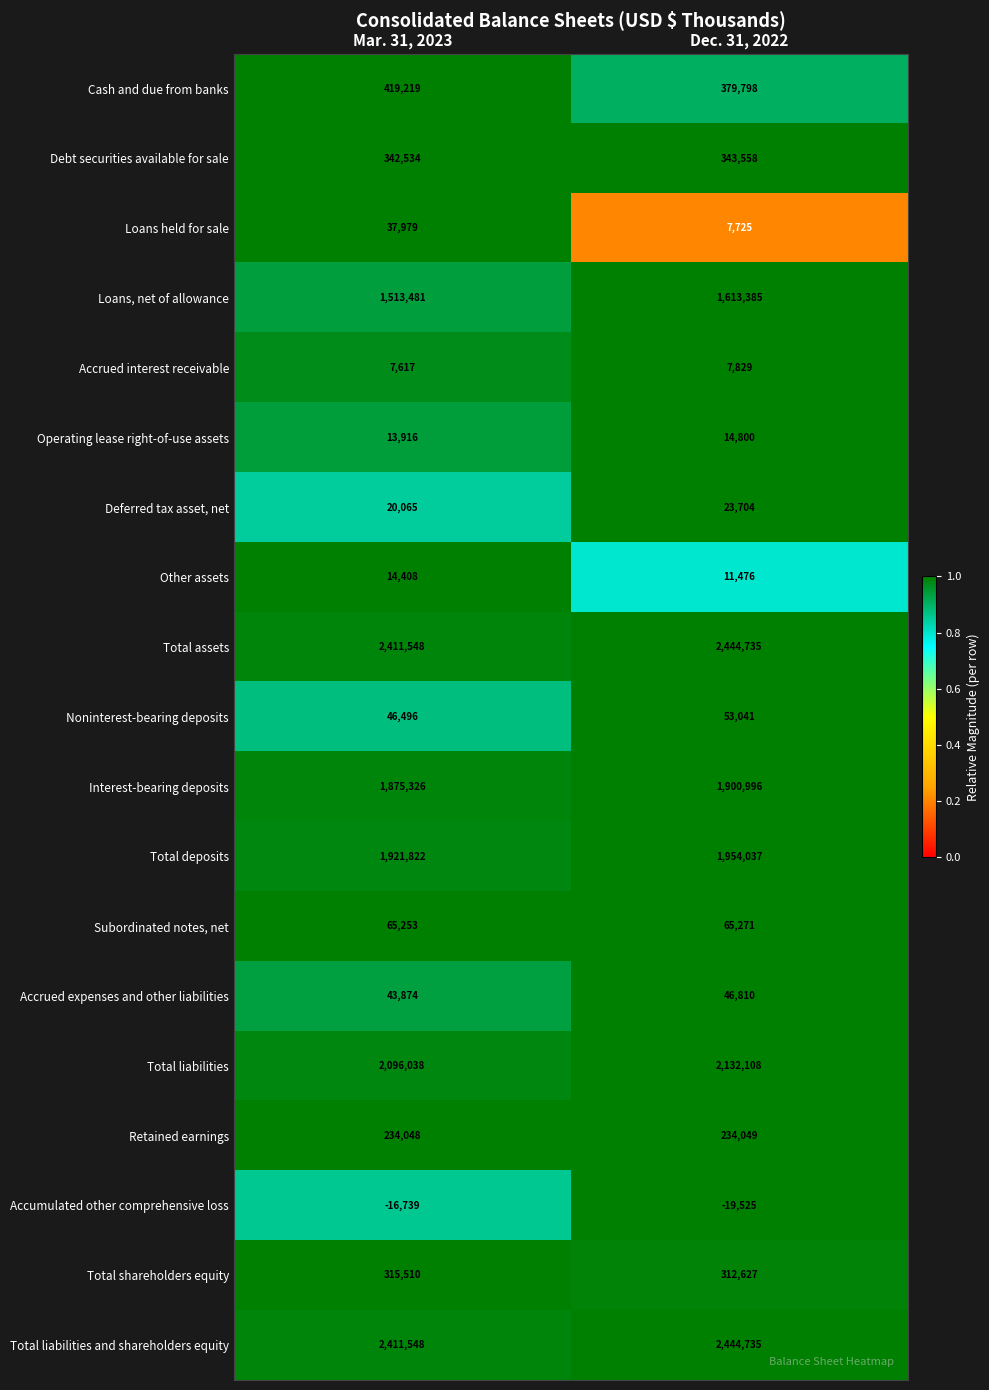

Is the value of Total shareholders equity at Dec. 31, 2022 greater than the value of Noninterest-bearing deposits at Dec. 31, 2022?

Yes